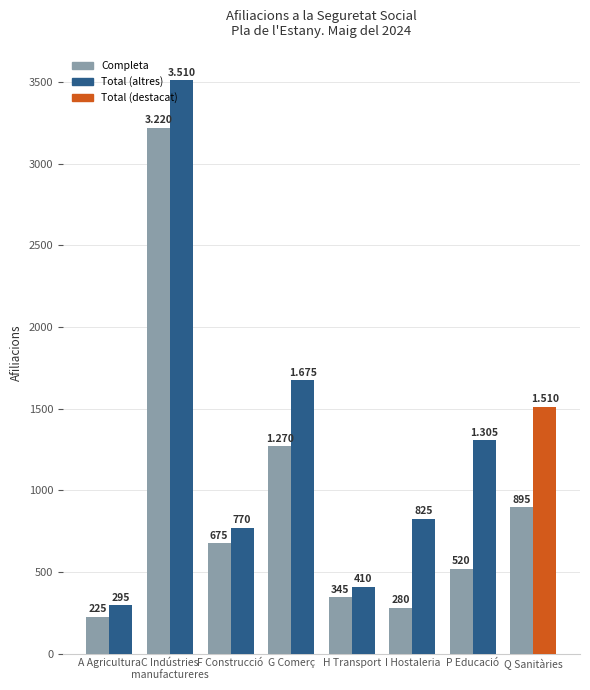

Reading left to right, transcribe all the data shown in this chart.

Completa: 225	3220	675	1270	345	280	520	895
Total: 295	3510	770	1675	410	825	1305	1510